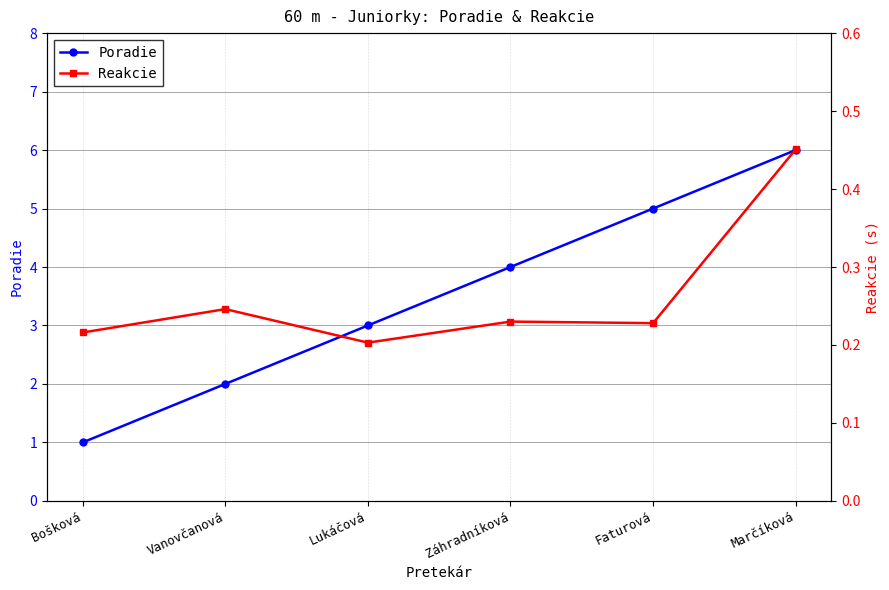

True or false: Reakcie and Poradie cross at least once.

False